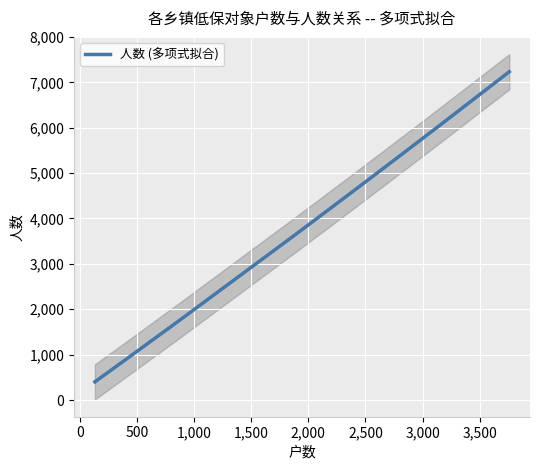

What is the minimum value shown in the chart?

400.1